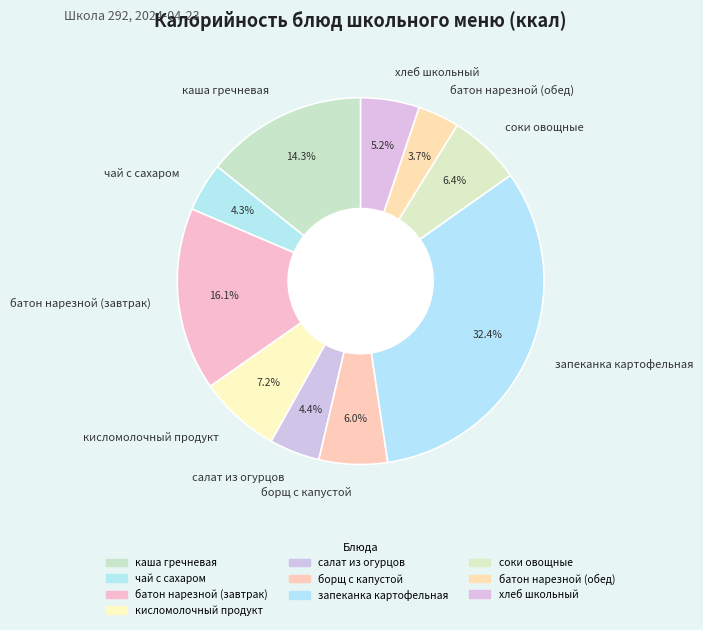

To the nearest percent, what portion does кисломолочный продукт represent?

7%